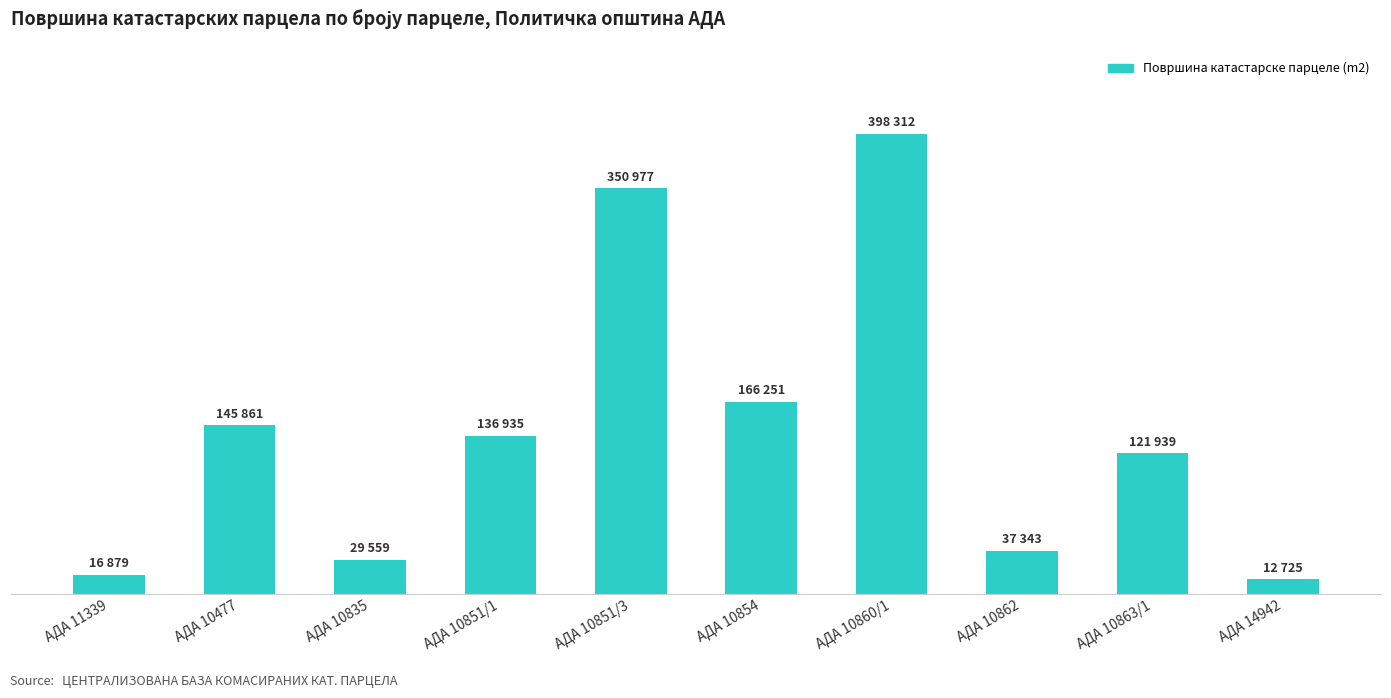

The chart shows a value of 37343 at АДА 10862. True or false?

True